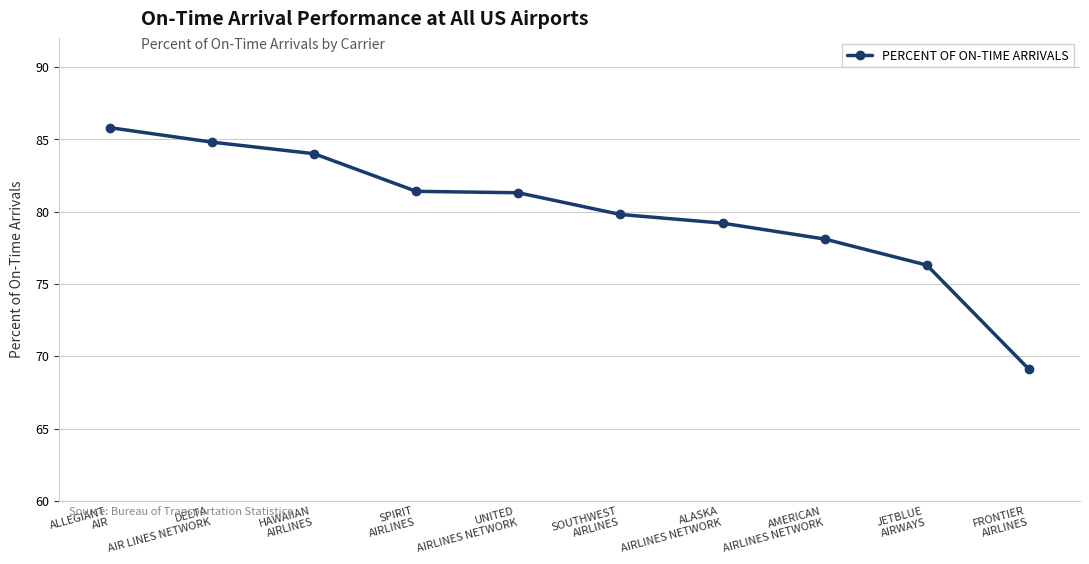

What is the difference between the maximum and second lowest values?

9.5